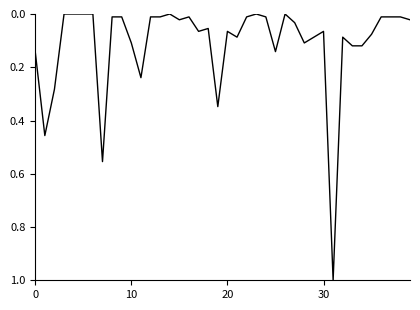

Does the chart display data point markers on the line(s)?

No